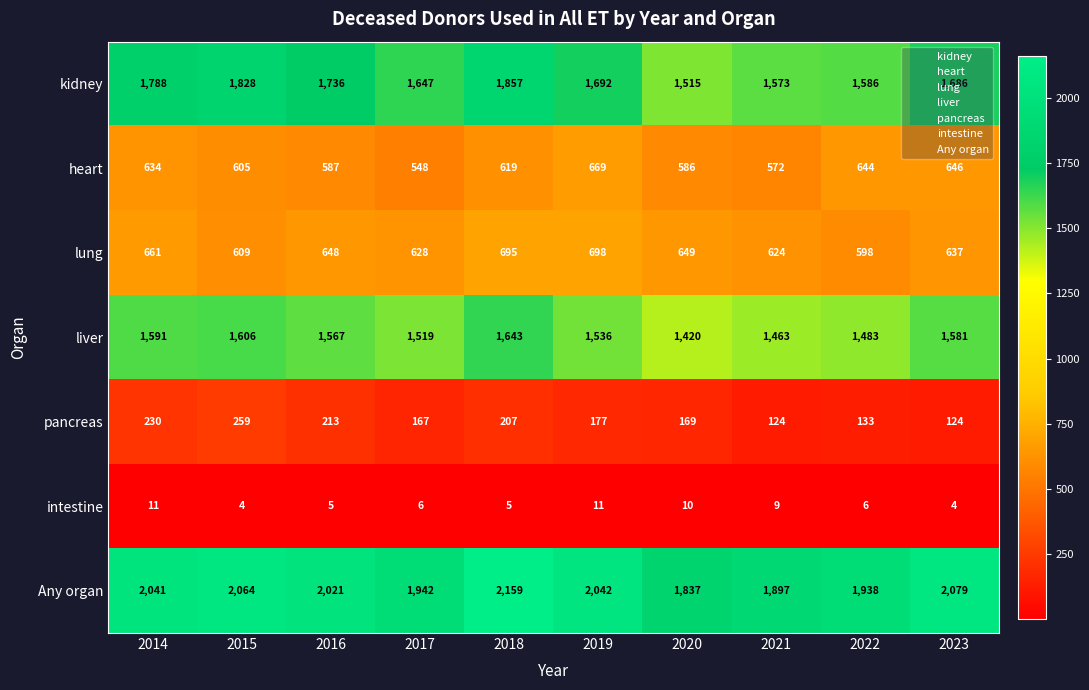

Count the number of categories in the chart.

10